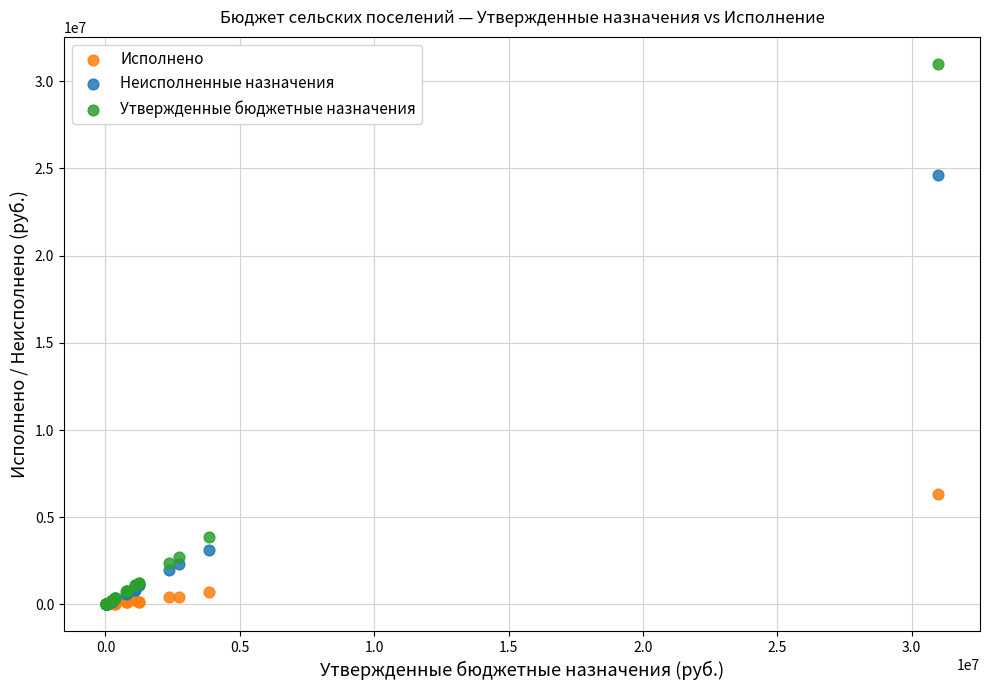

What are all the series names shown in the legend?

Исполнено, Неисполненные назначения, Утвержденные бюджетные назначения